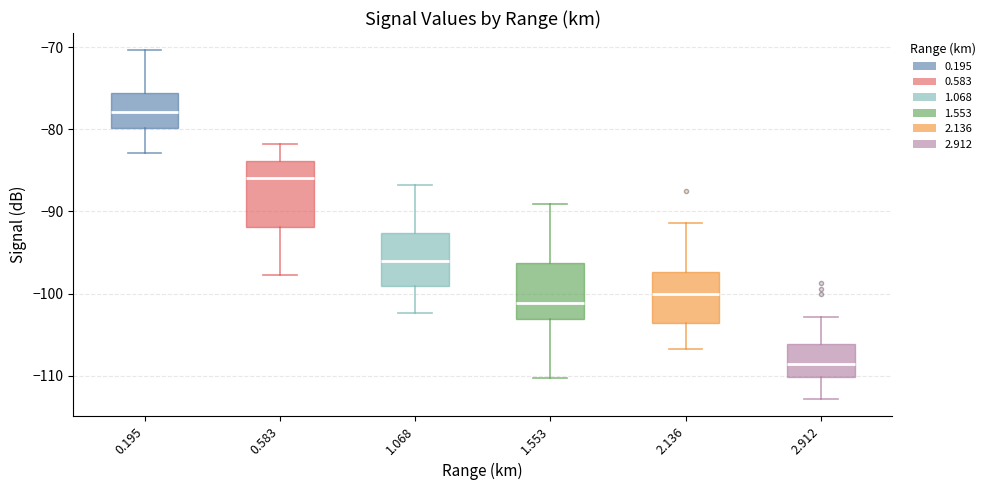

Where does the upper whisker of the box at x = 0.195 end on the y-axis? The values are not printed on the chart, so give them approximately, as read against the axis.

-70